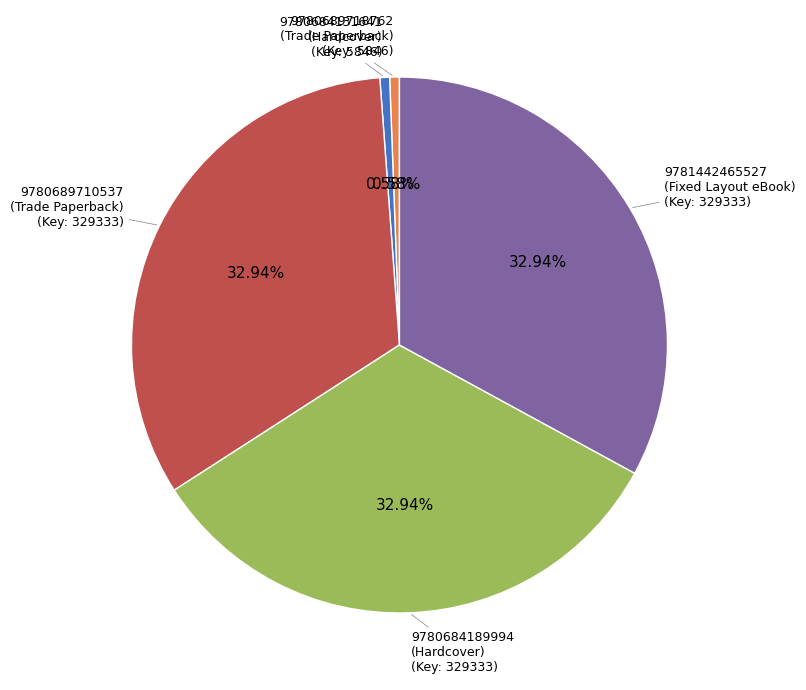

Does 9780689710537 (Trade Paperback) represent more than half of the total?

No